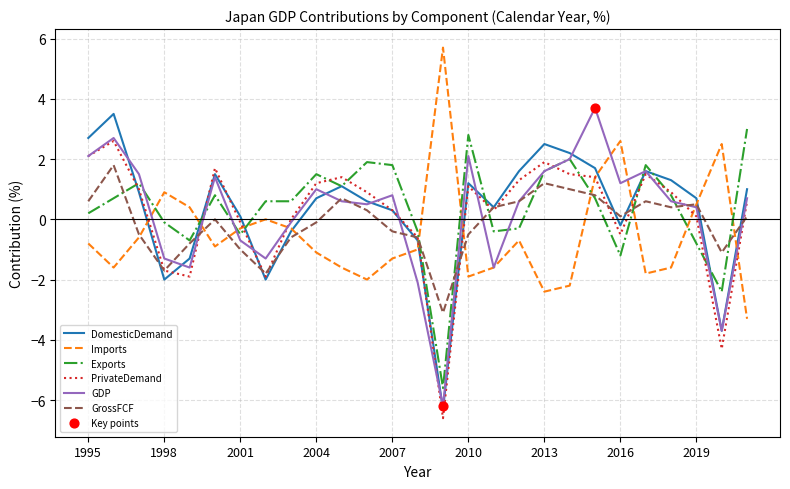

What is the lowest value of the Exports series?

-5.6